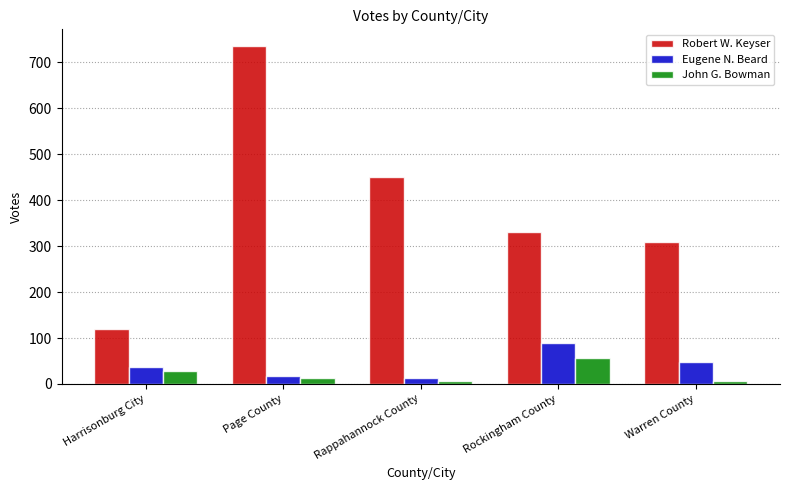

List the labels in order of Robert W. Keyser value, largest first.

Page County, Rappahannock County, Rockingham County, Warren County, Harrisonburg City